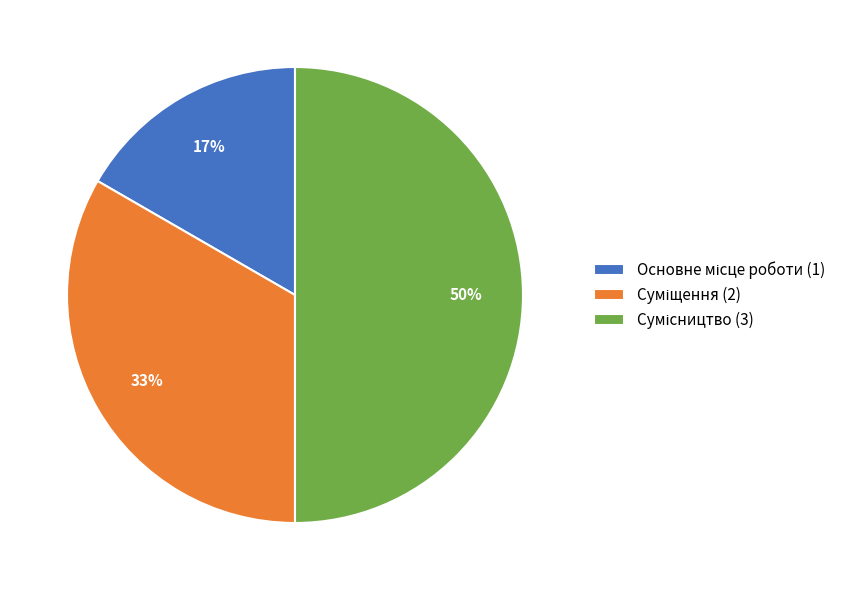

To the nearest percent, what is the average slice percentage?

33%